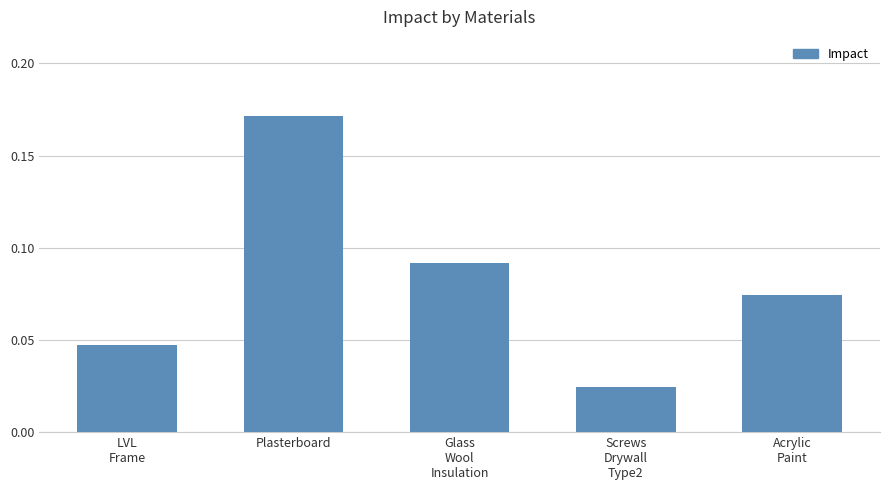

How many distinct data groups are displayed?

1